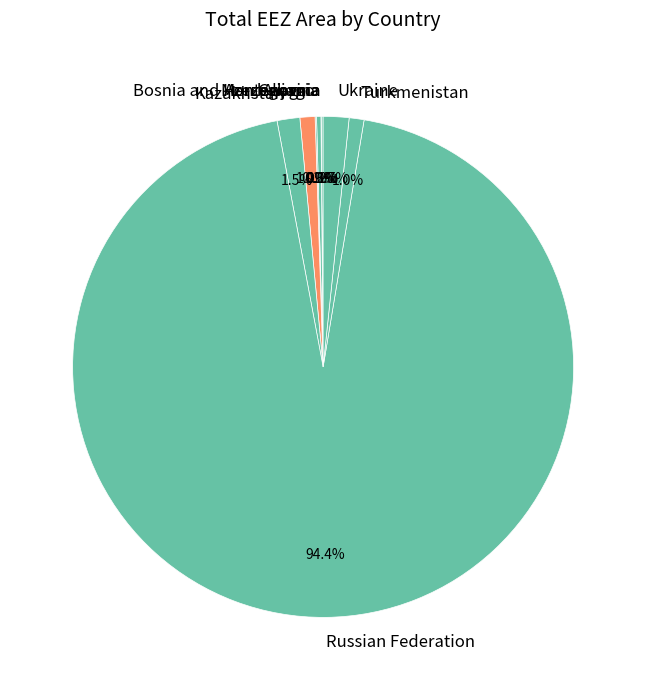

Which slice is the largest?

Russian Federation